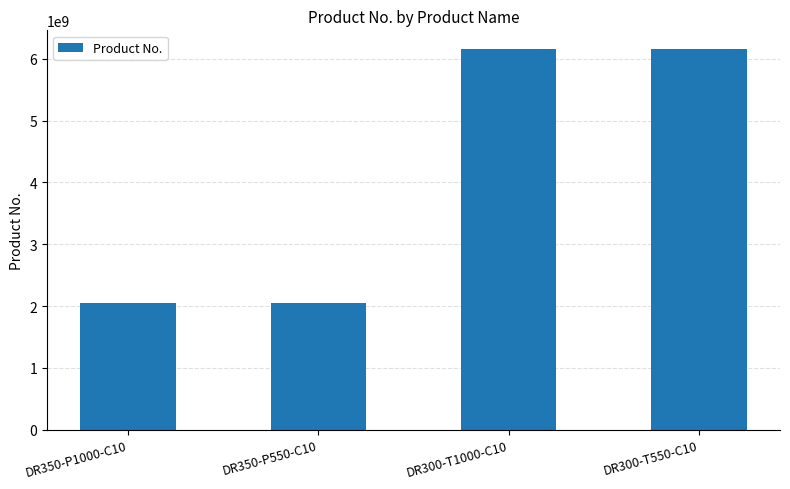

What is the maximum value shown in the chart?

6151760550